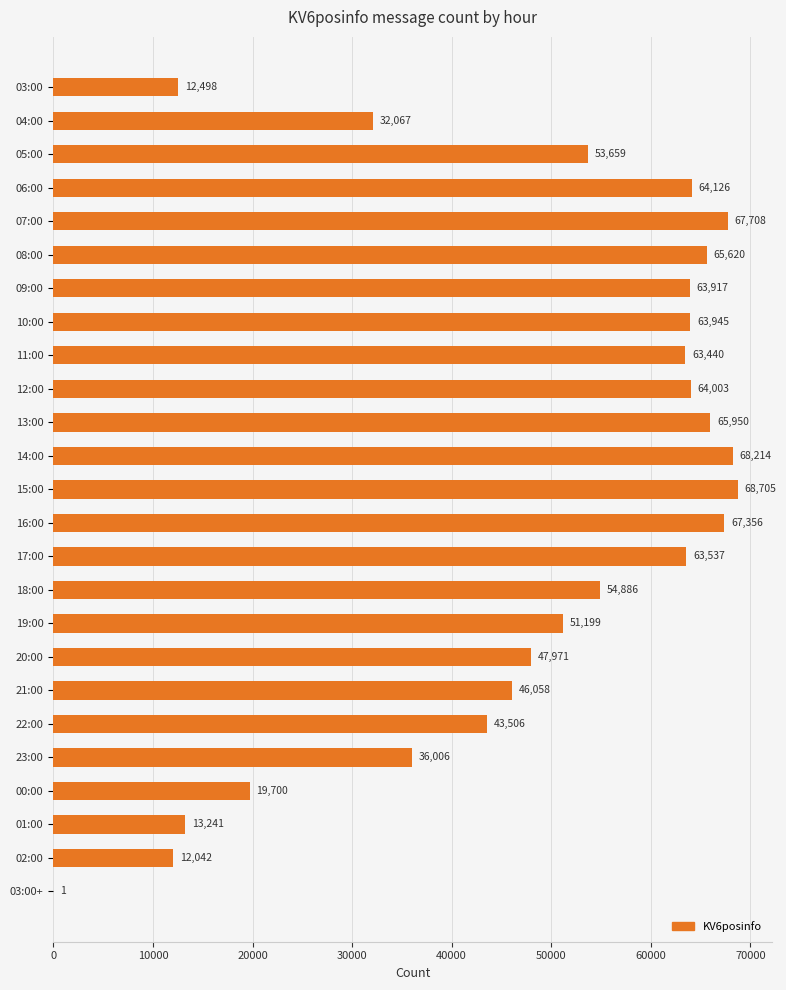

The chart shows a value of 48668 at 23:00. True or false?

False